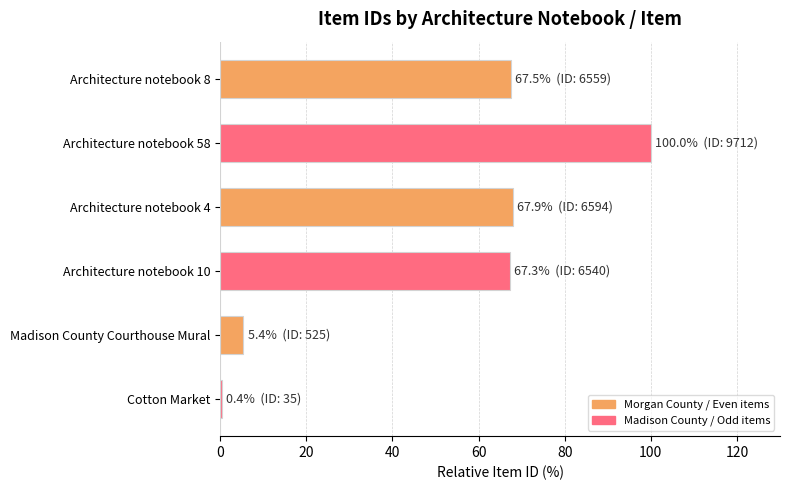

What is the sum of the values at Architecture notebook 4 and Architecture notebook 10?

135.2